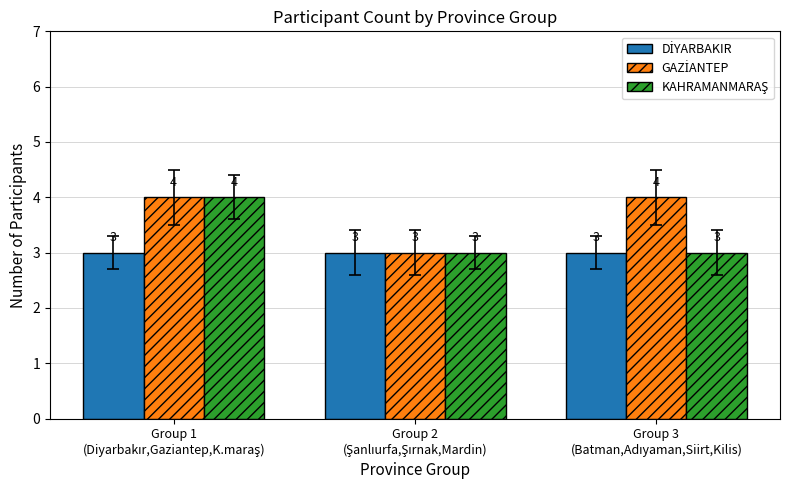

How many bars are there in total?

9